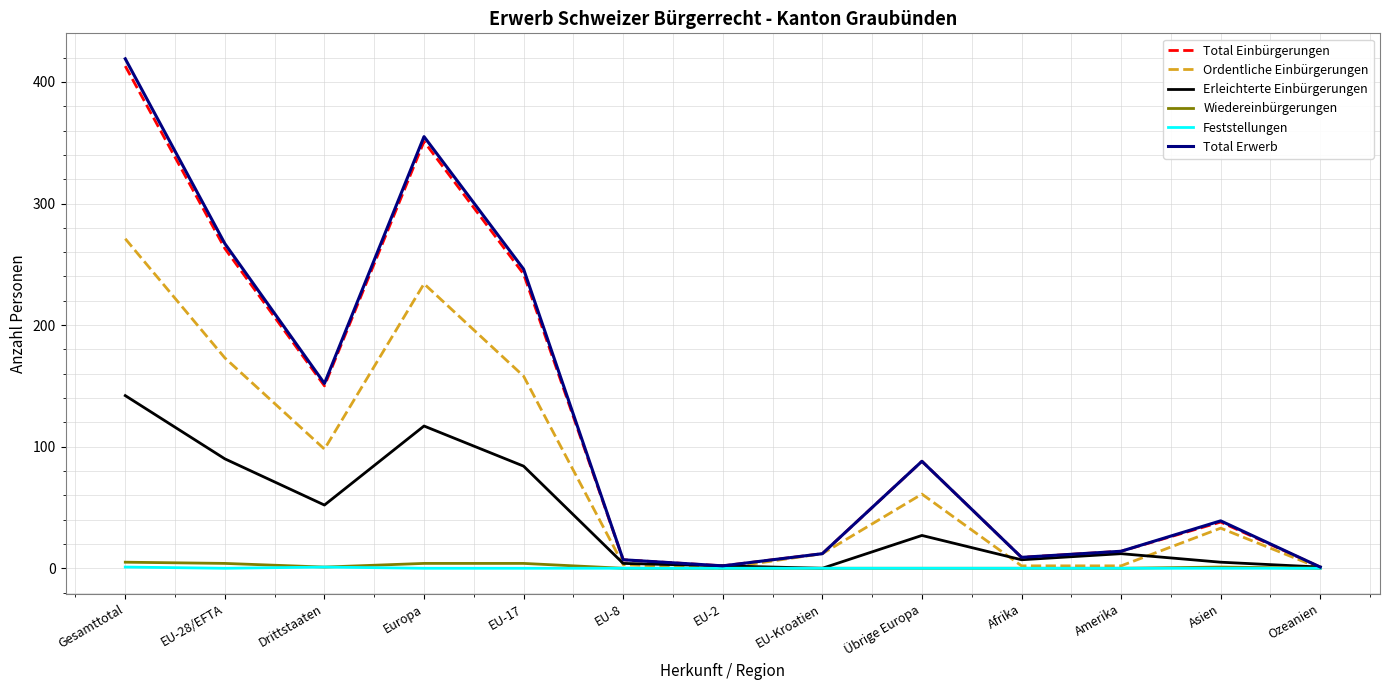

What is the maximum value shown in the chart?

419